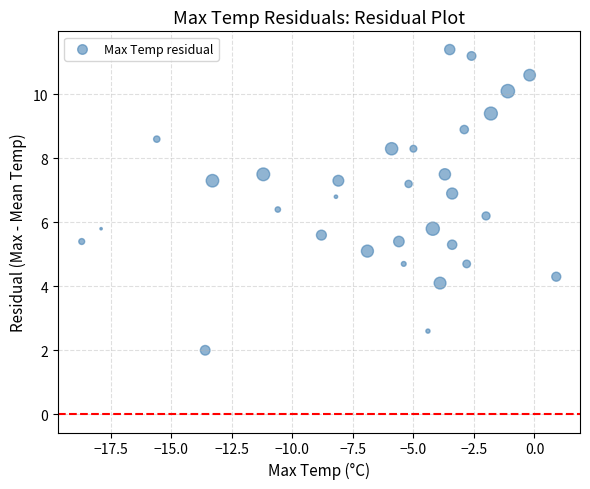

What is the range of Y values (max minus min)?

9.4